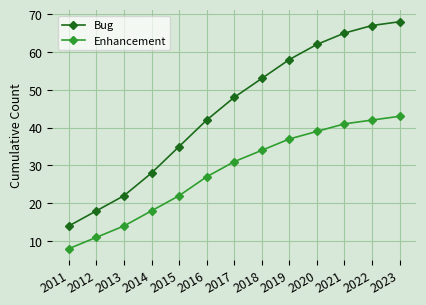

What is the total value across all series at 2019?

95